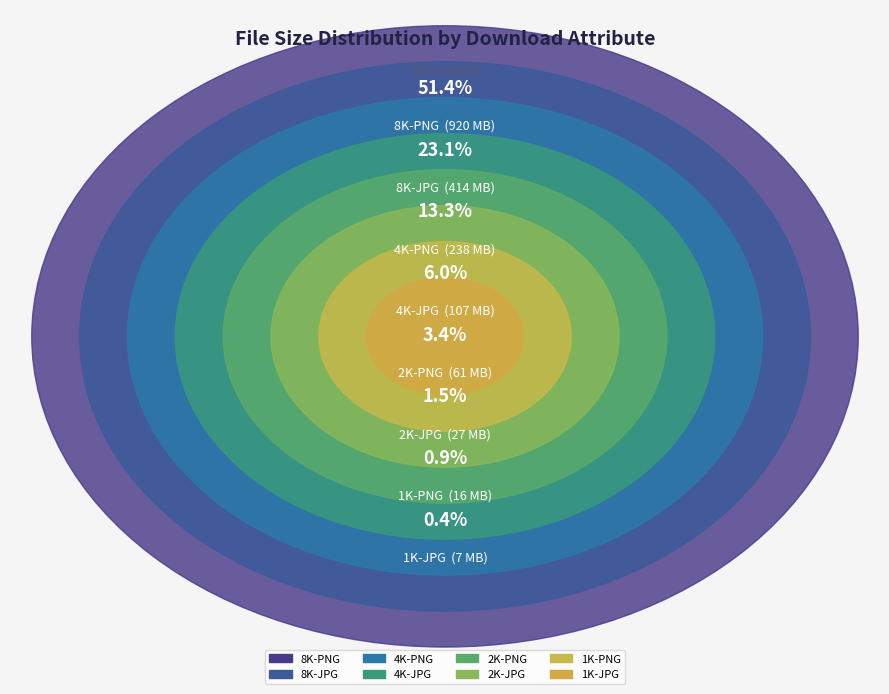

What is the change in value from 4K-JPG to 8K-PNG?

+852177193